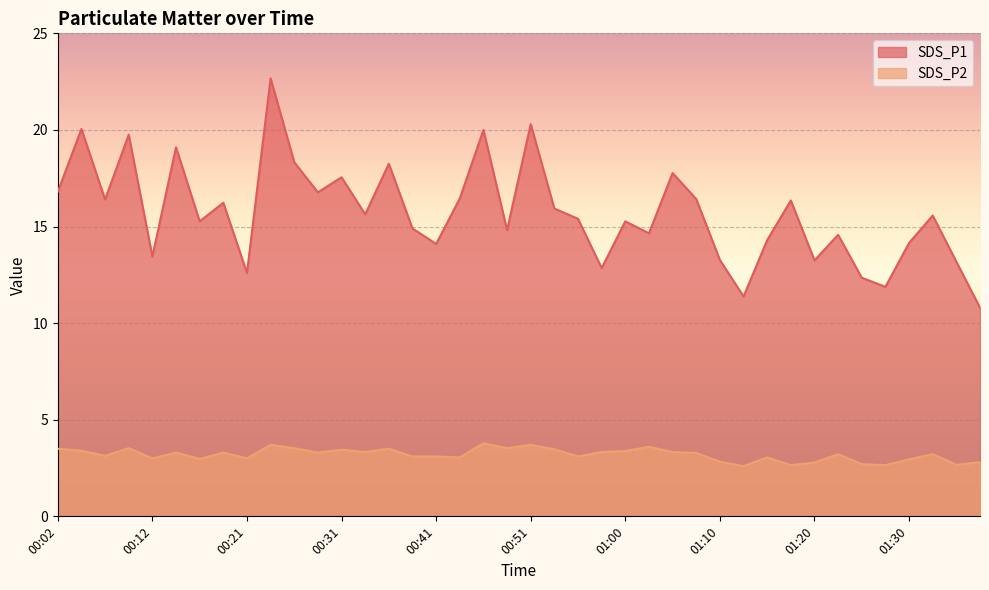

At which category does SDS_P1 reach its first local peak?

00:04